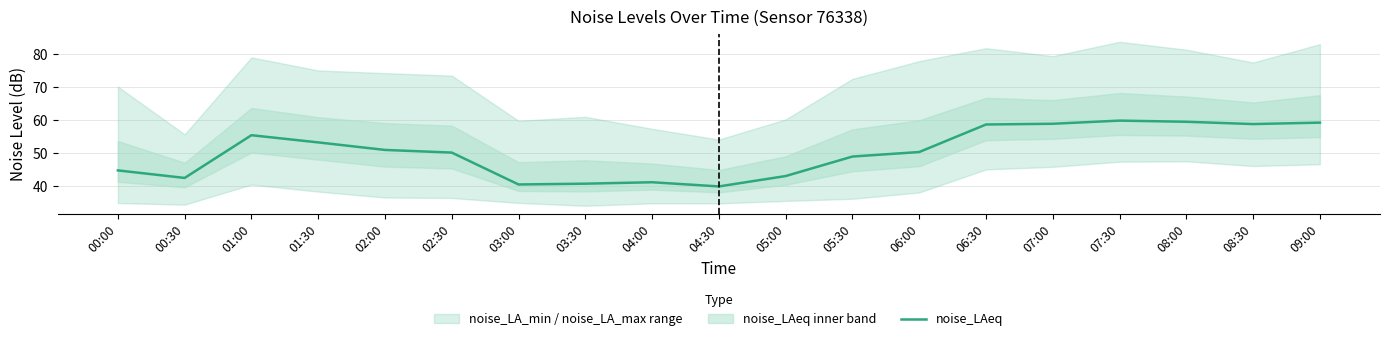

Between 04:00 and 07:00, which is larger?

07:00